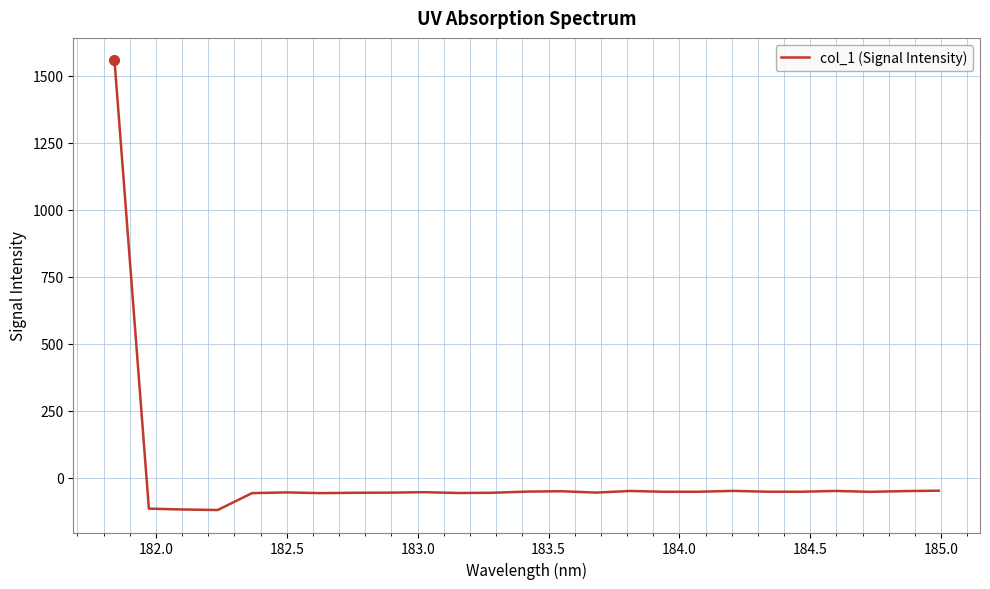

What is the maximum value shown in the chart?

1558.0